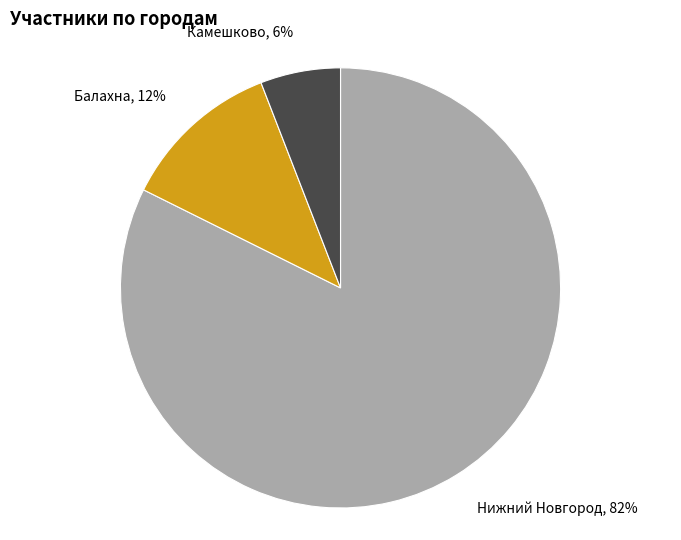

Is the sum of Балахна and Нижний Новгород greater than half?

Yes